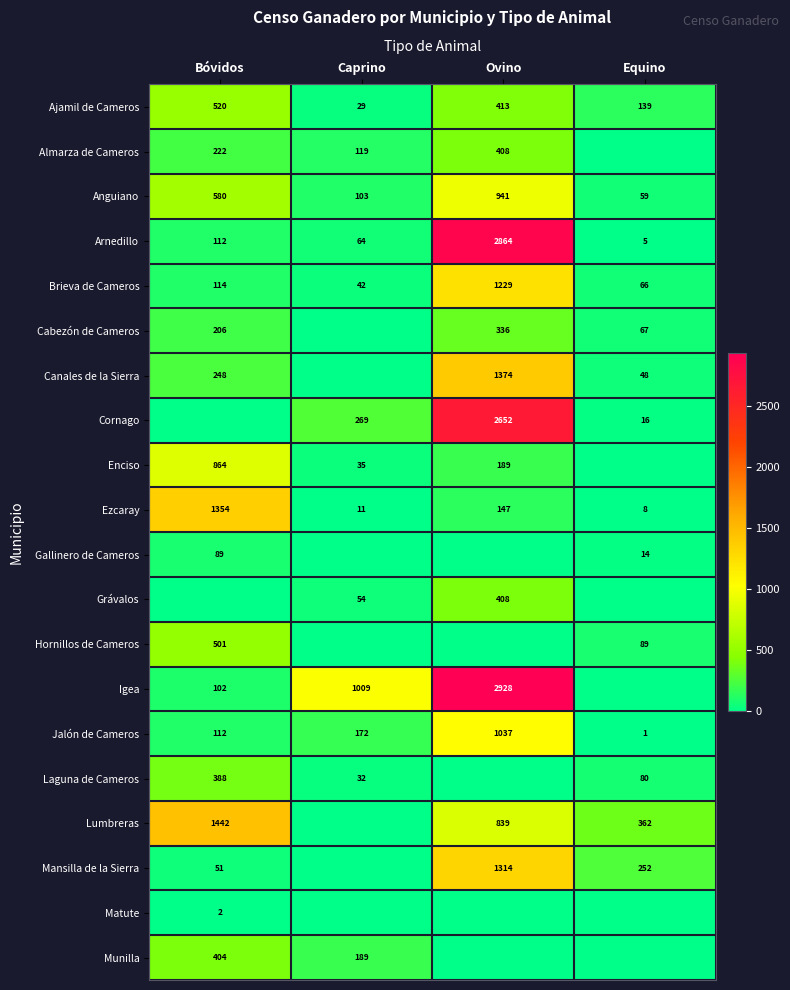

Which category has the highest value in the Ajamil de Cameros series?

Bóvidos